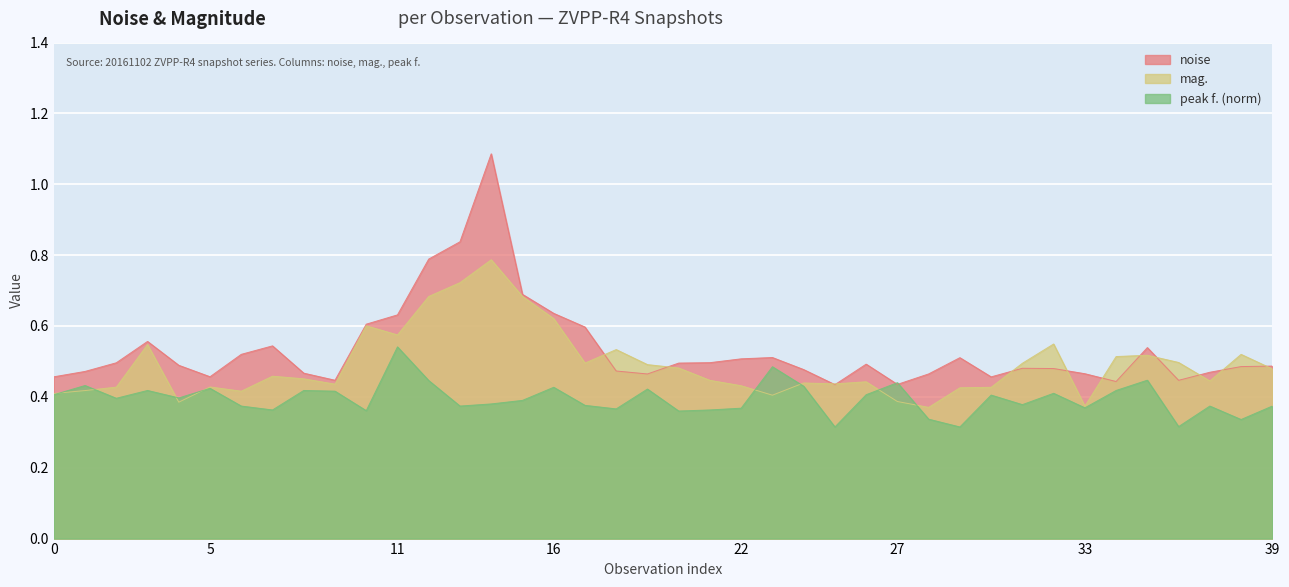

At which label is noise closest to 0?

25